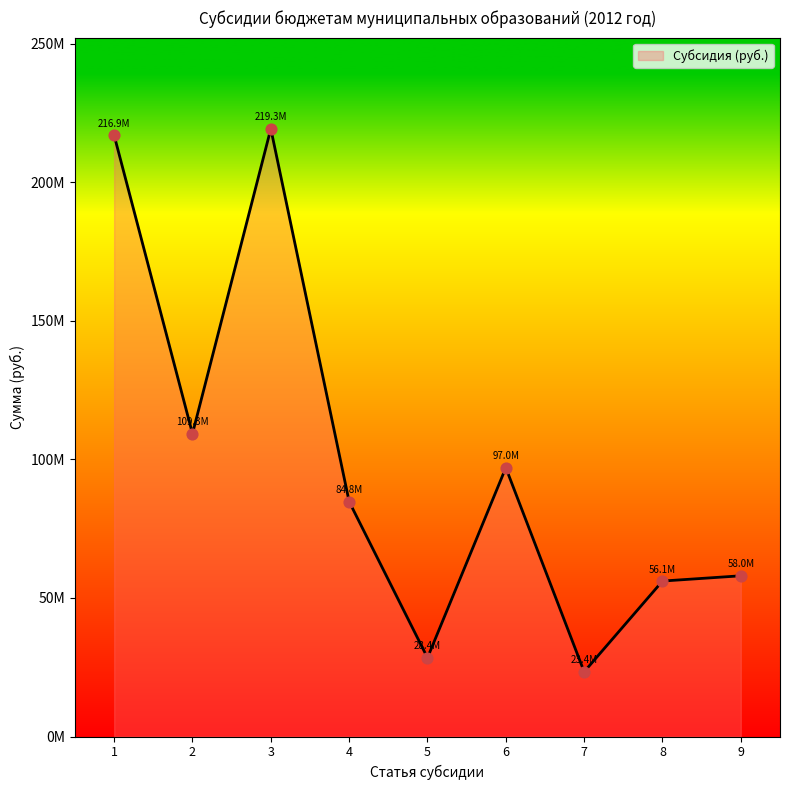

Which has a higher value, 2 or 5?

2